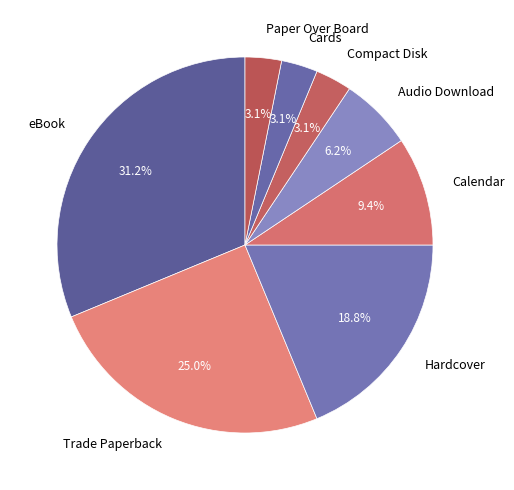

What percentage is the Cards slice, to the nearest percent?

3%